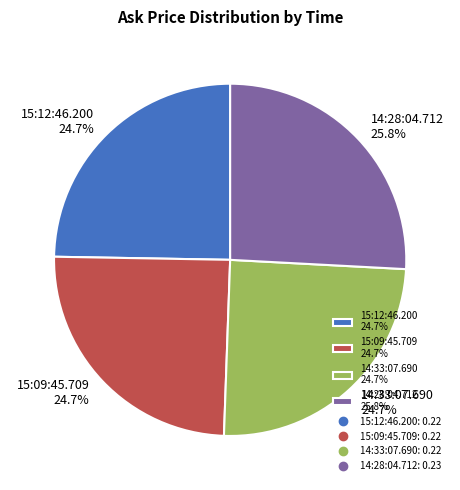

Which has a higher value, 14:28:04.712 or 15:12:46.200?

14:28:04.712